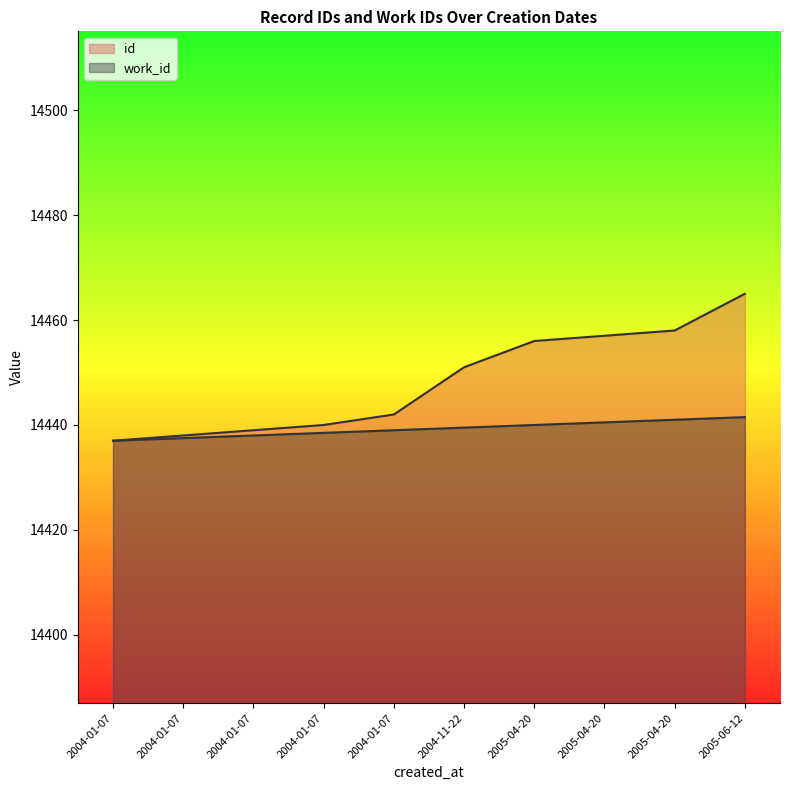

The chart shows a value of 14458 at 2005-04-20. True or false?

True